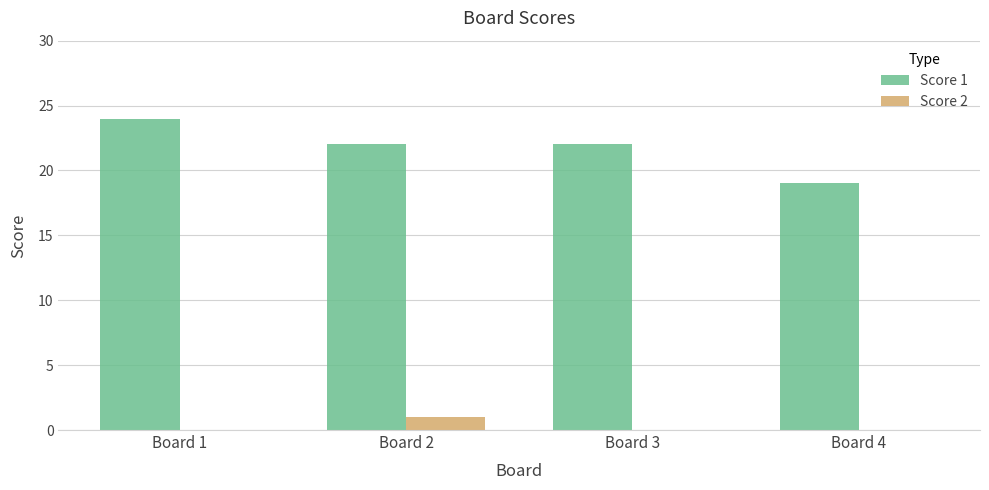

Count the number of categories in the chart.

4